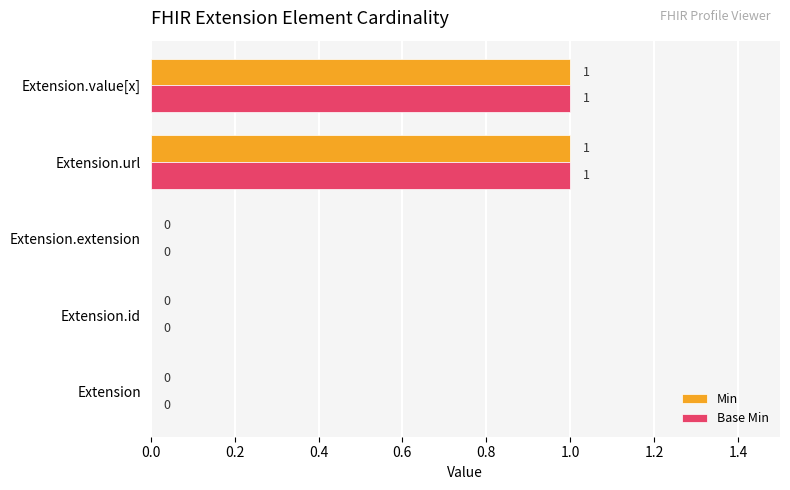

True or false: Min has a value of 1 at Extension.url.

True